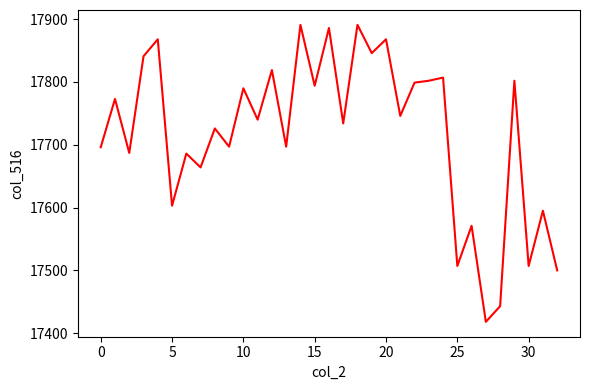

What is the greatest value displayed?

17891